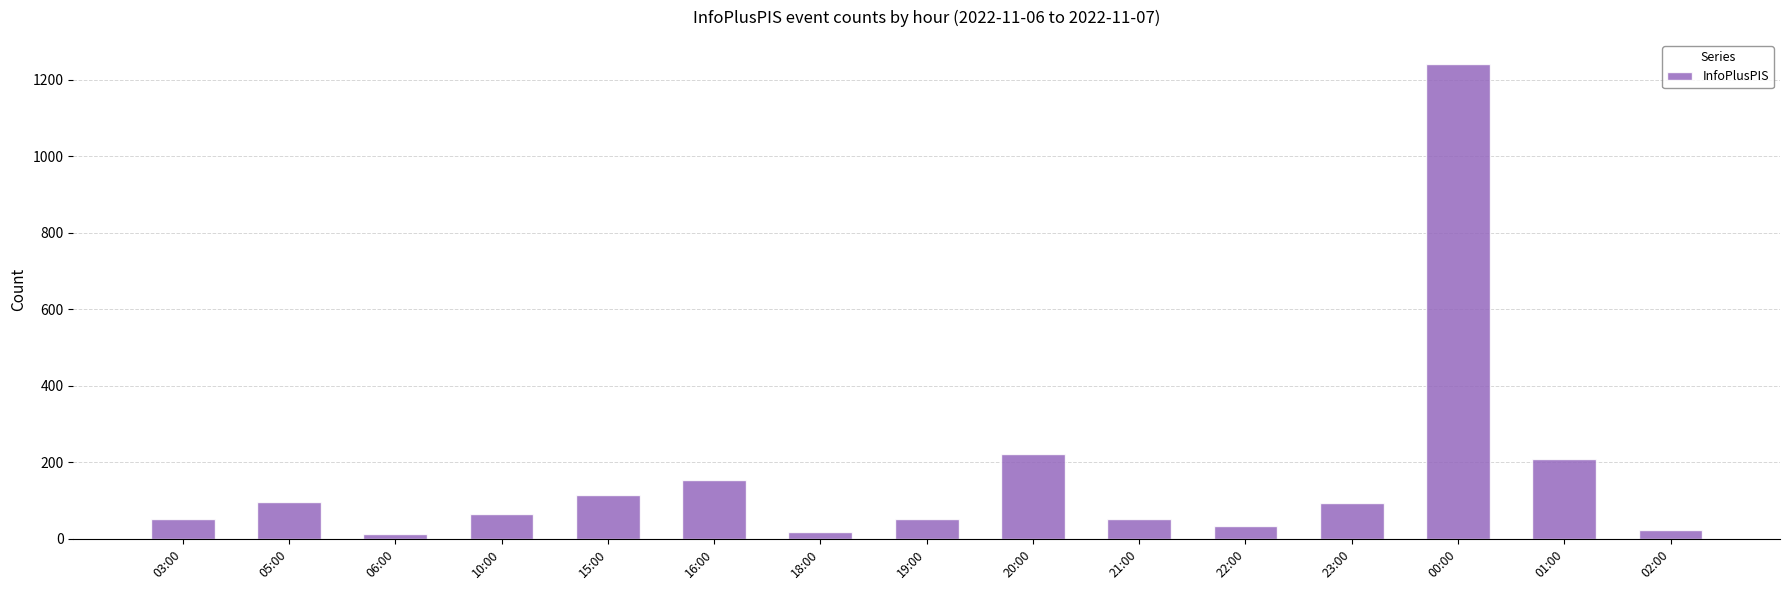

What is the approximate value at 18:00, to the nearest 10?

20